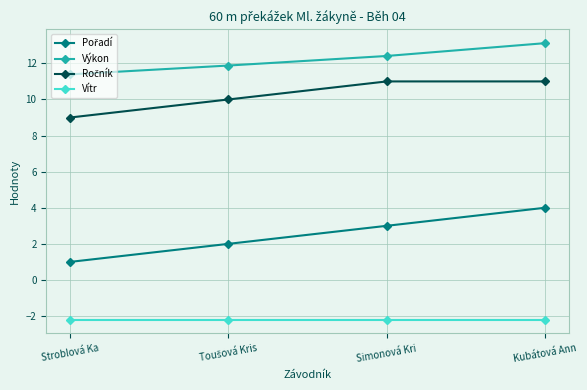

Does the chart have visible grid lines?

Yes